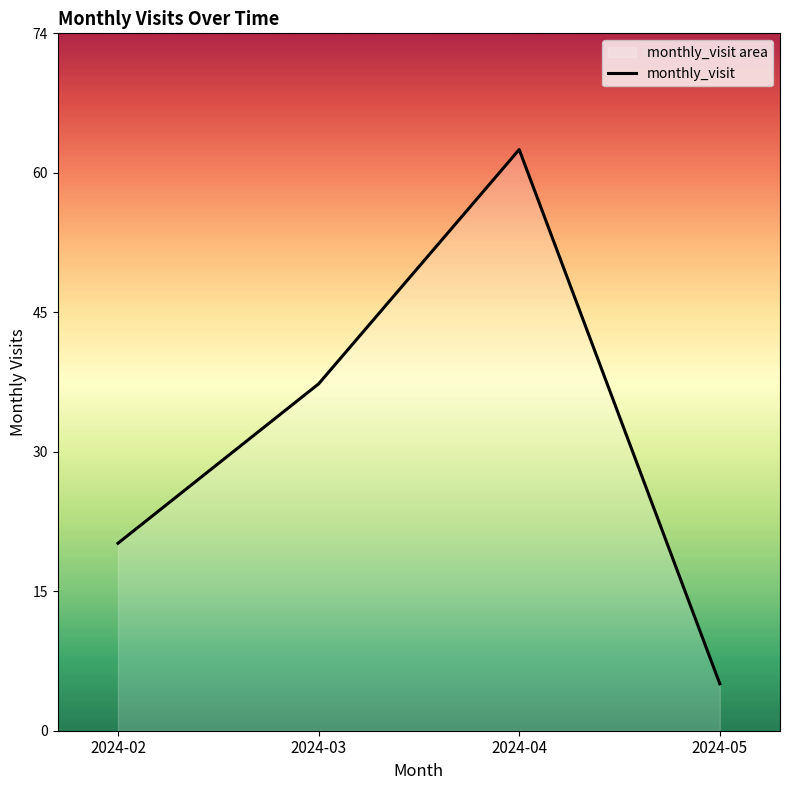

At which category does the chart reach its peak across all series?

2024-04